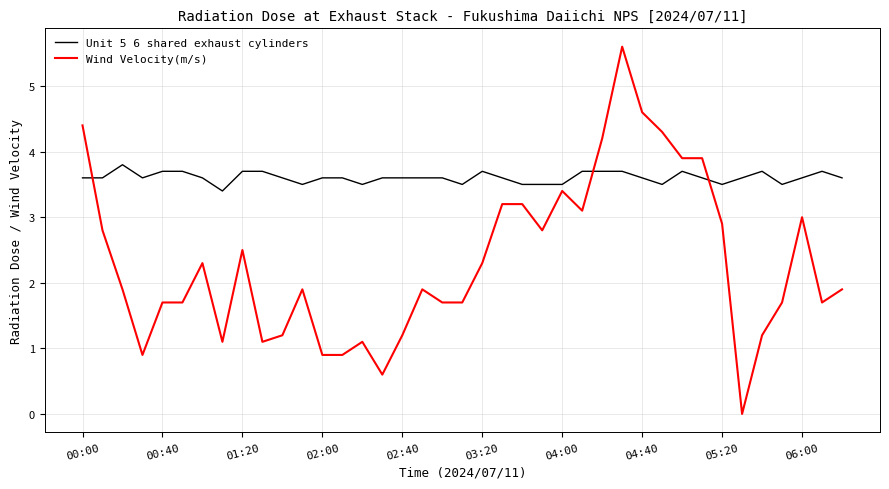

How many lines are shown in the chart?

2